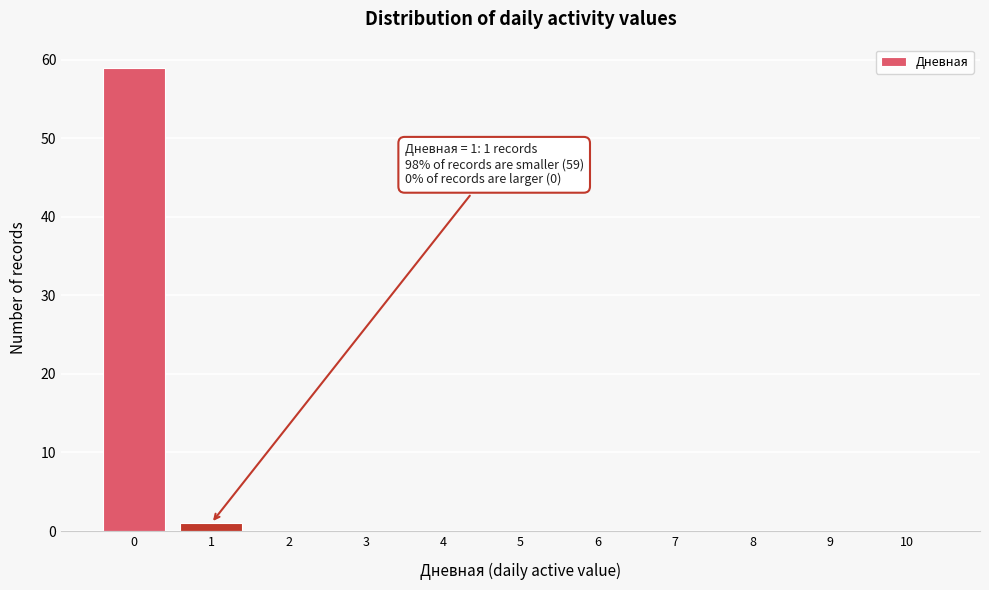

Reading right to left, list all the values displayed in this chart.

10=0	9=0	8=0	7=0	6=0	5=0	4=0	3=0	2=0	1=1	0=59